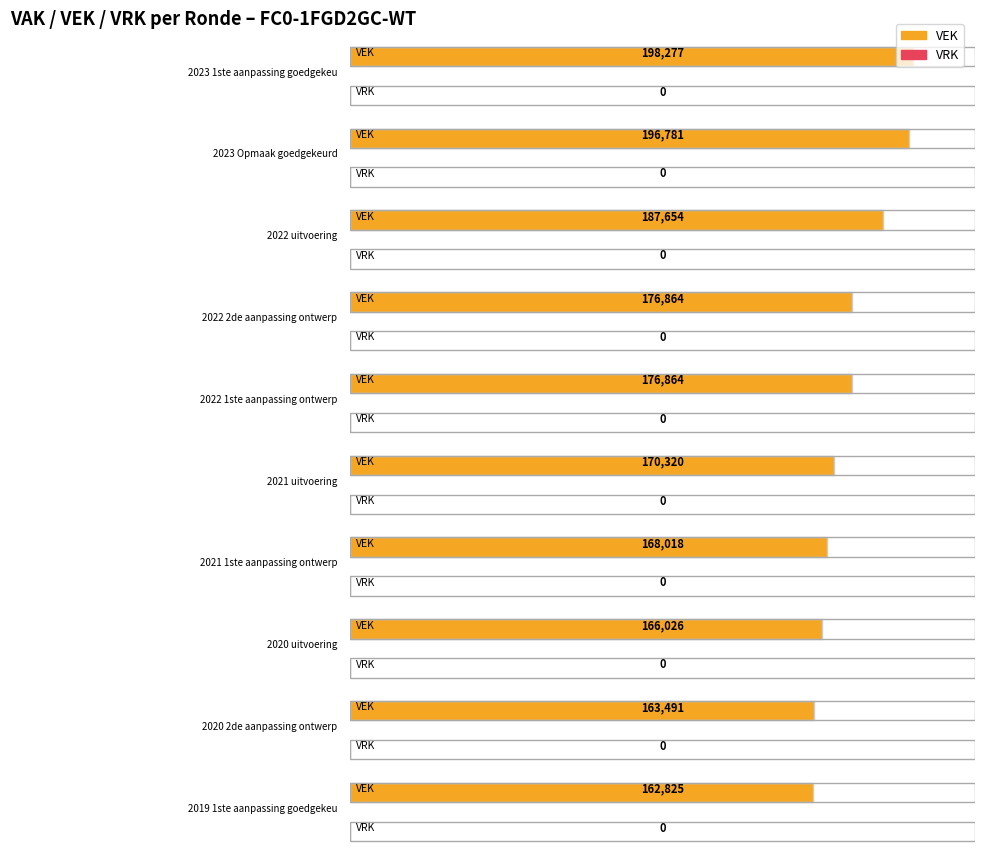

At which label is VRK closest to 0?

2023 1ste aanpassing goedgekeurd